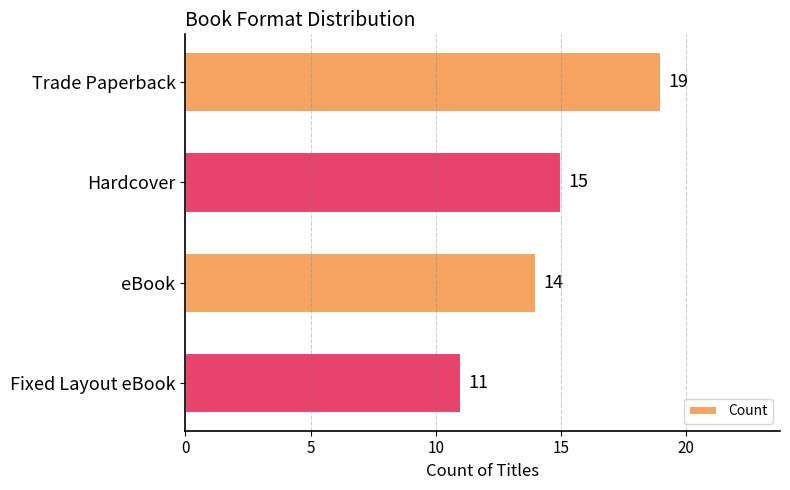

Does the chart contain any negative values?

No